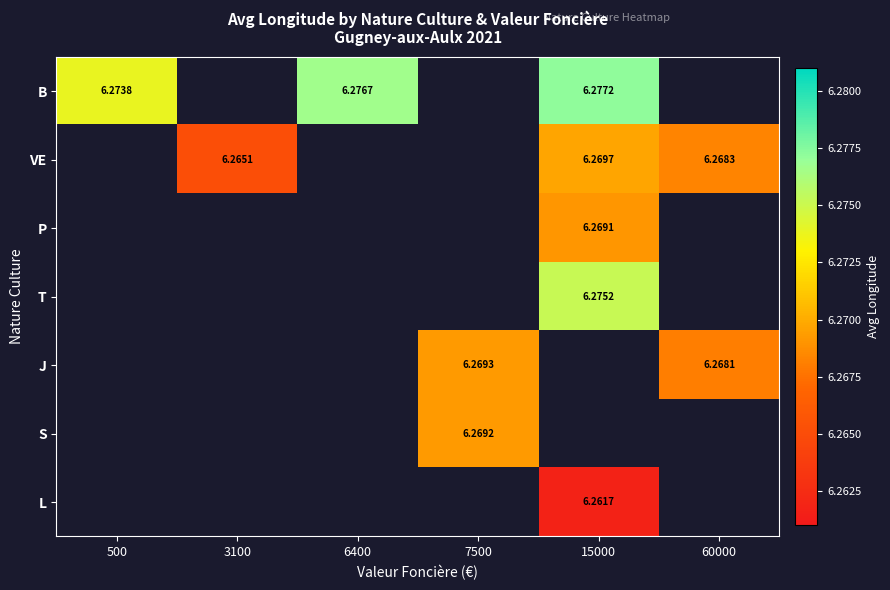

How many values in the J series exceed 6?

2